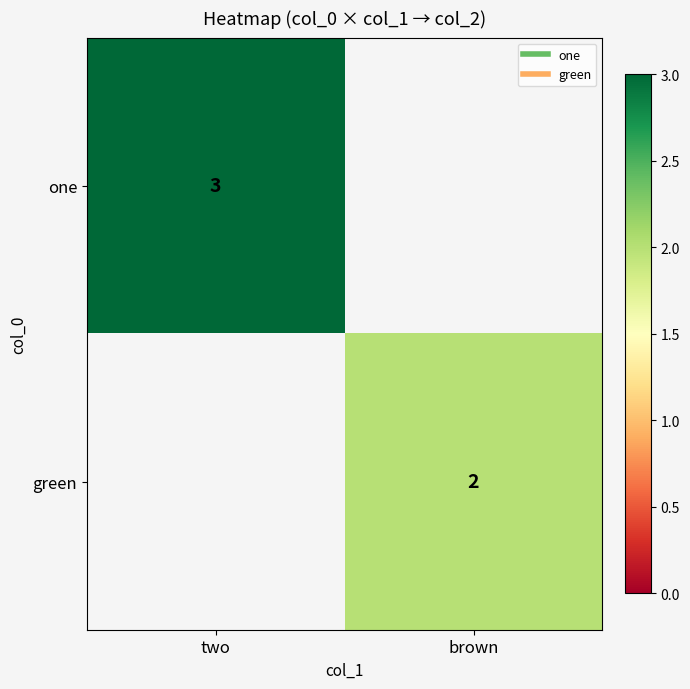

The value of one at two is 3. True or false?

True